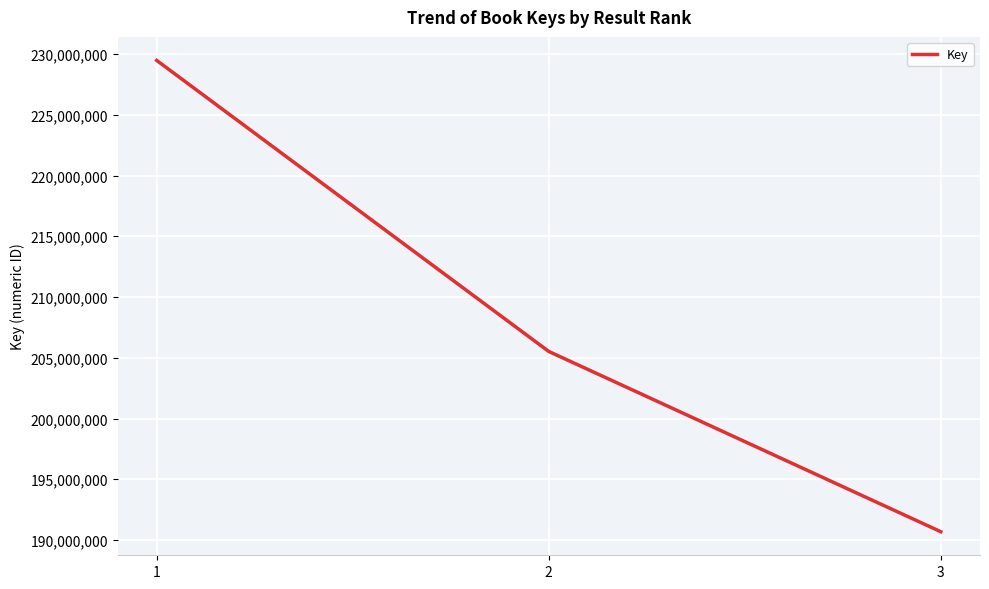

What is the ratio of the value at 2 to the value at 3?

1.1